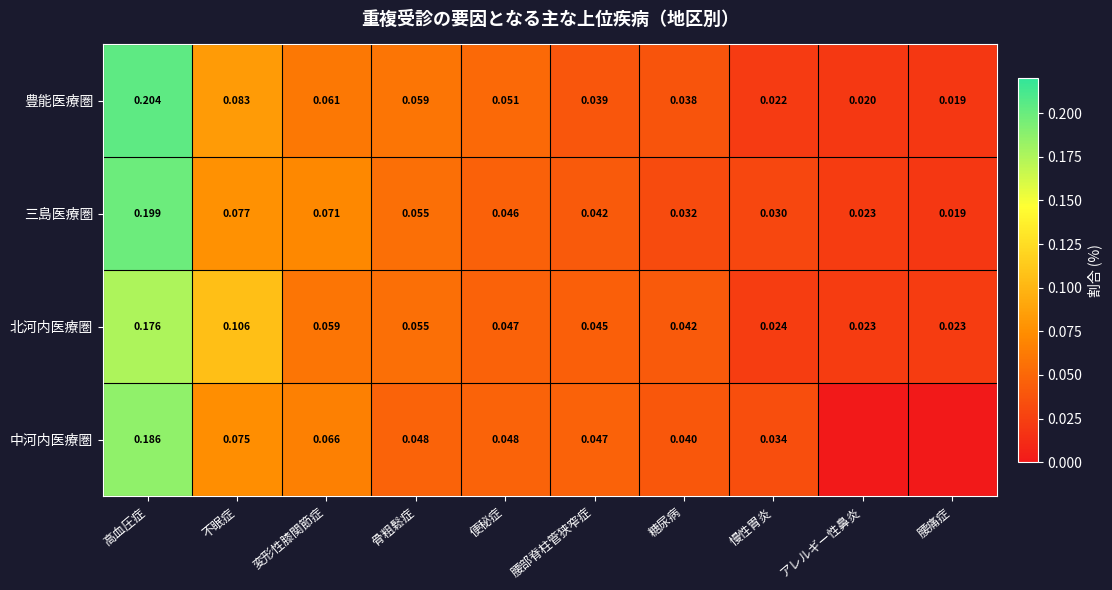

Between 便秘症 and 変形性膝関節症, which is larger?

変形性膝関節症